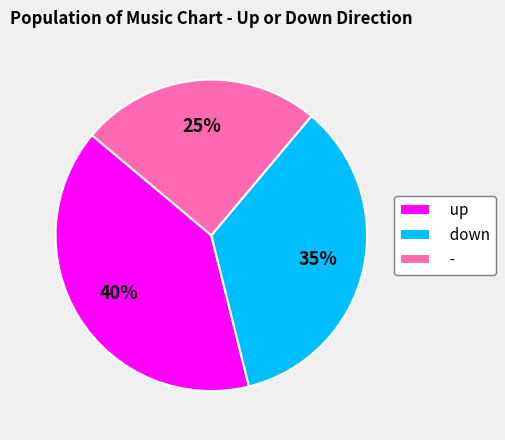

Is the sum of up and - greater than half?

Yes